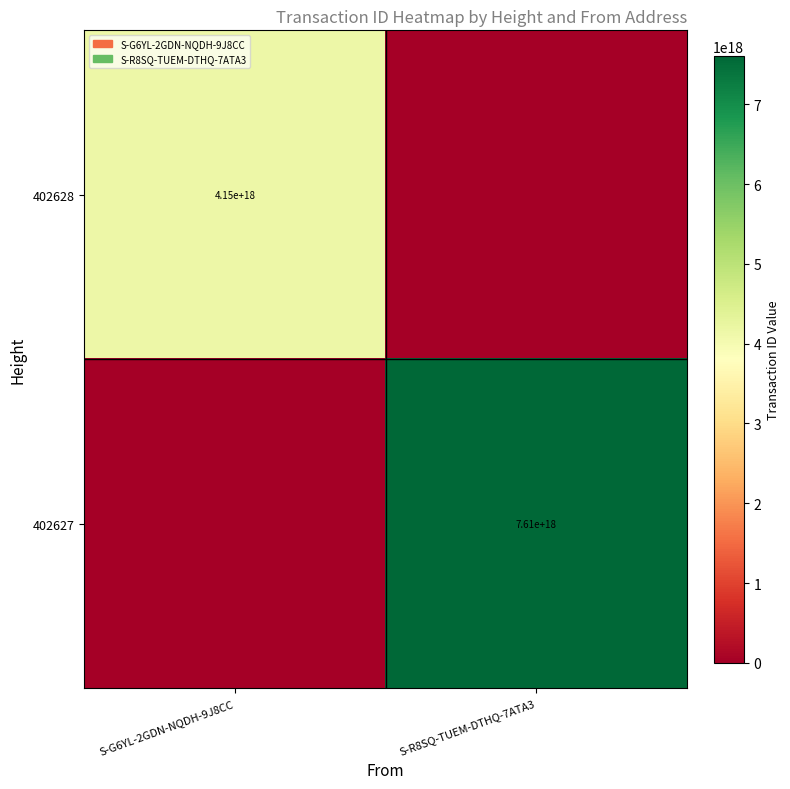

How many categories are shown in the chart?

2